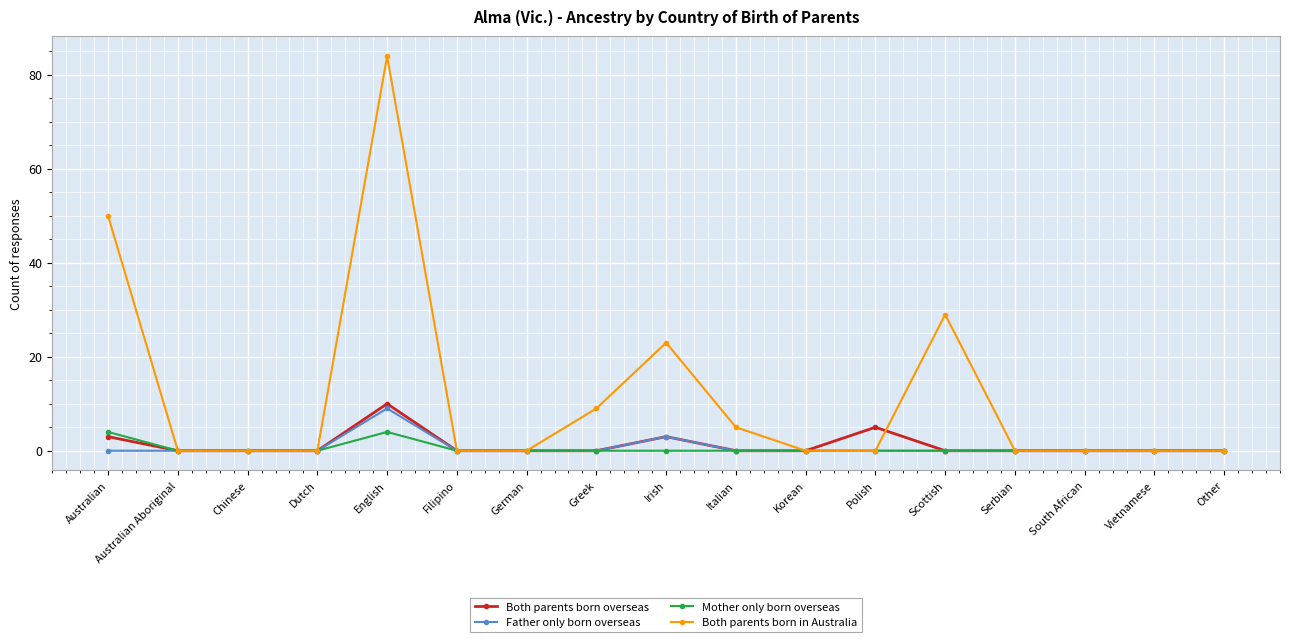

What is the sum of the Mother only born overseas values at Australian and Polish?

4